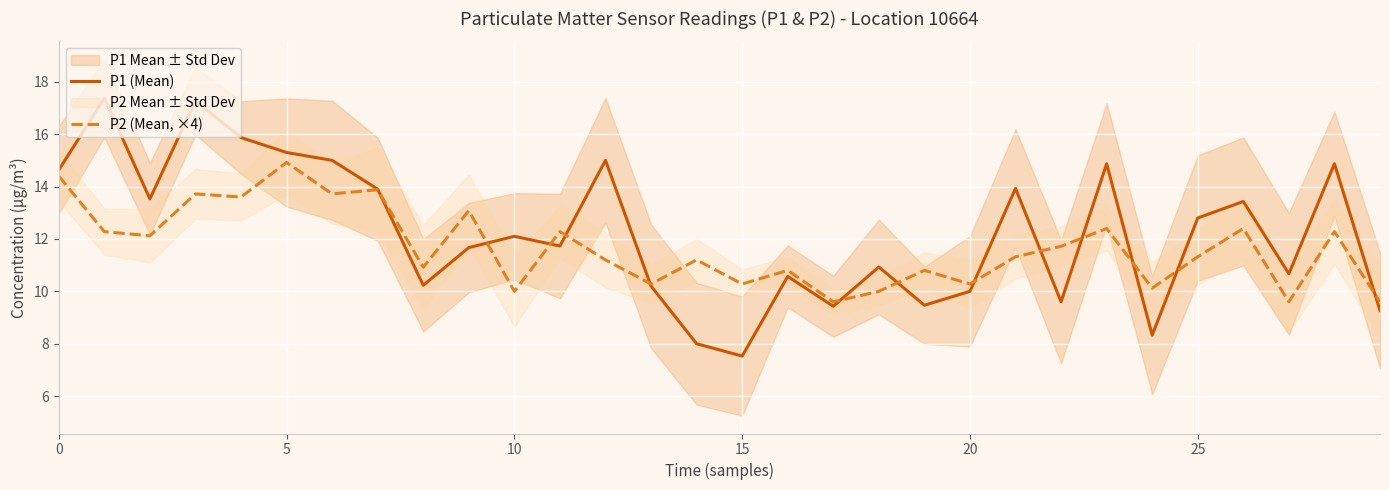

Which series has the largest range (max minus min)?

P1 (Mean)